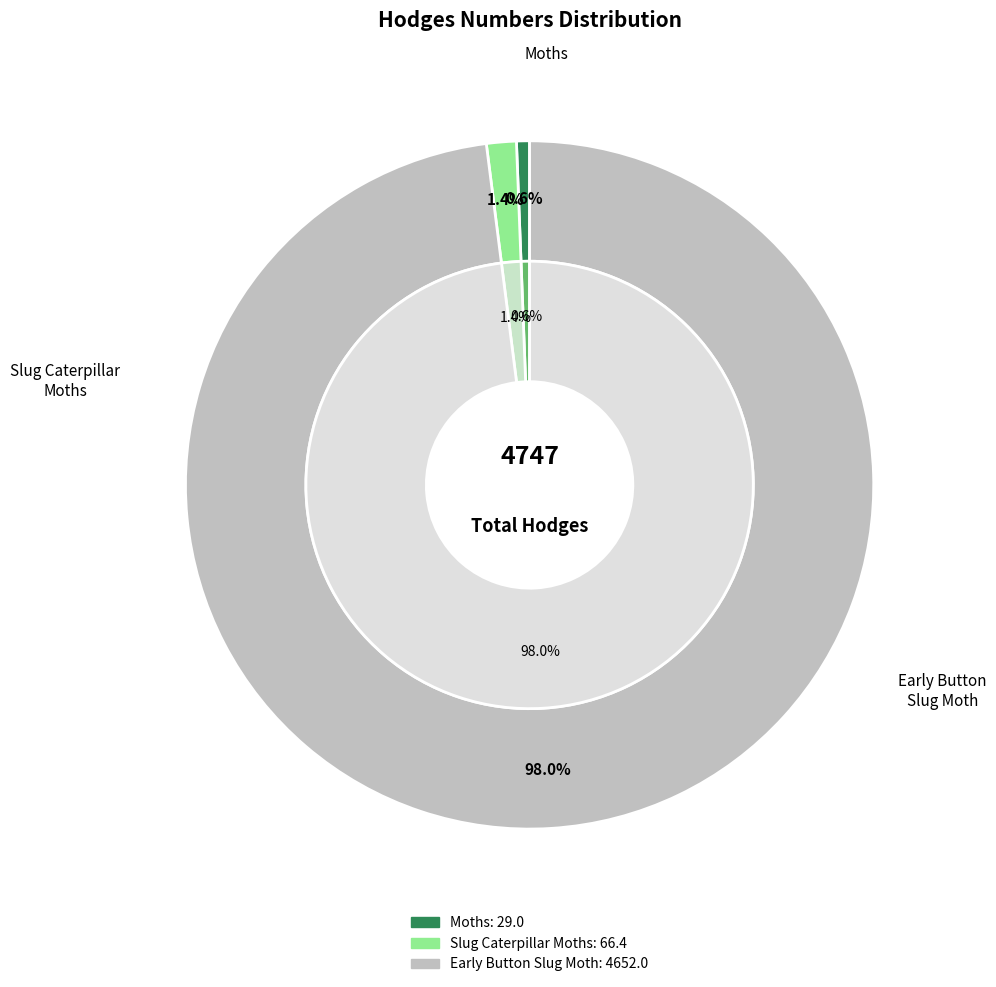

Between Moths and Early Button Slug Moth, which is larger?

Early Button Slug Moth